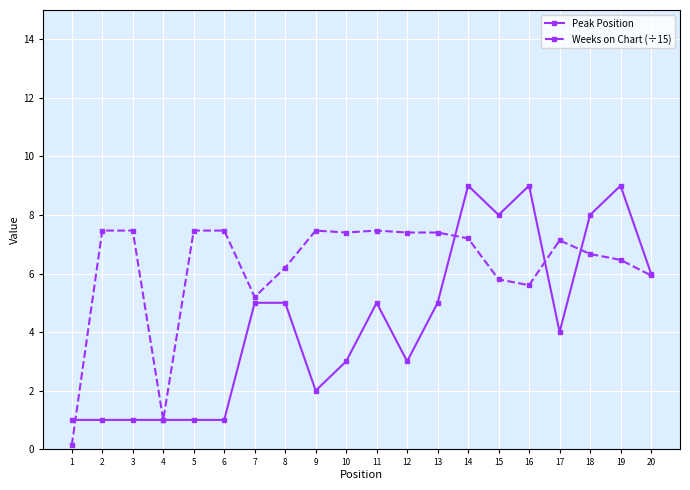

Is this an area chart (filled region under the line)?

No